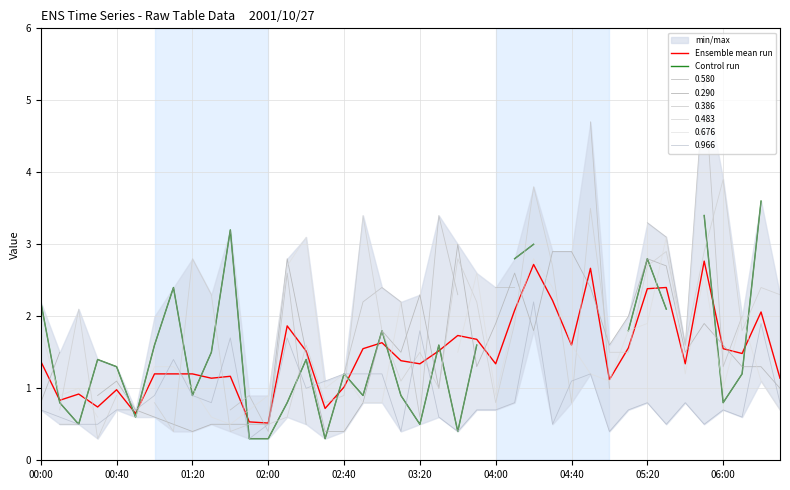

Does the chart have visible grid lines?

Yes